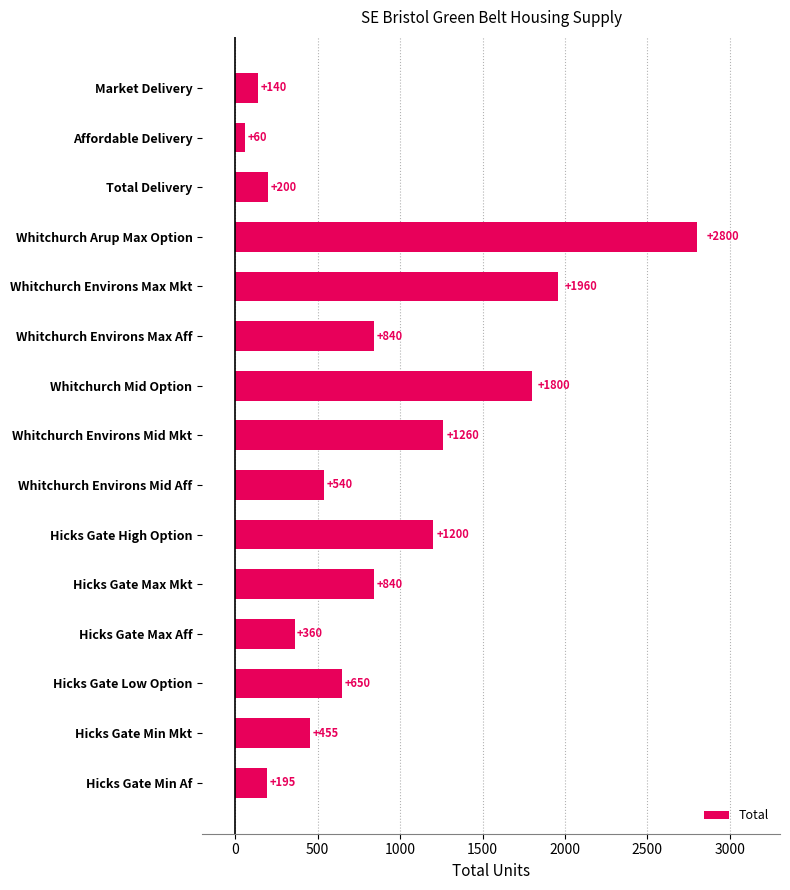

What is the change in value from Affordable Delivery to Whitchurch Environs Mid Mkt?

+1200